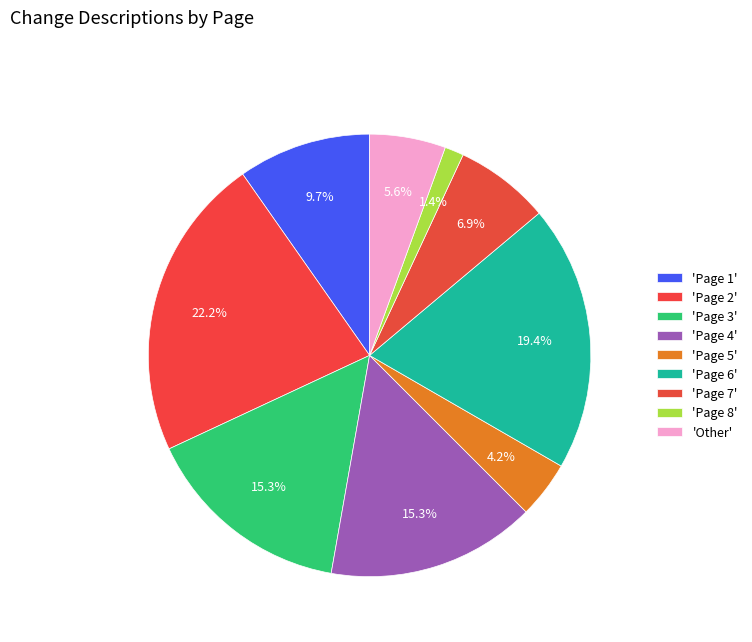

How many slices are in this pie chart?

9